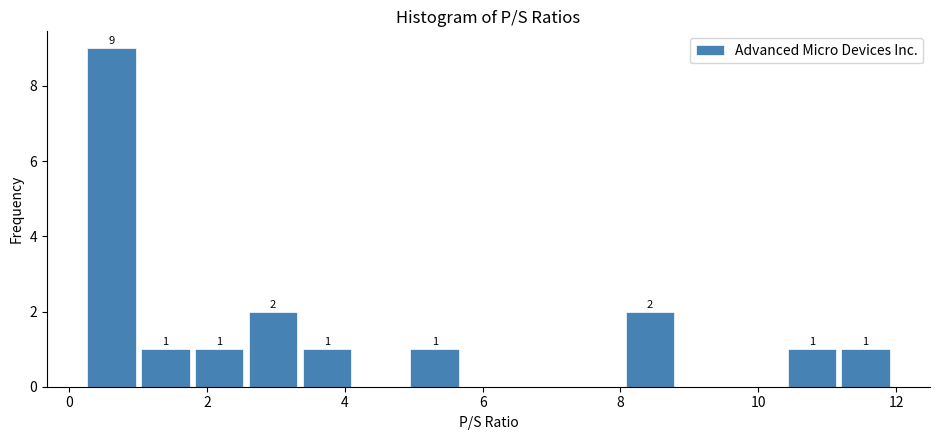

Read against the x-axis, roughly where is the centre of the tallest bar?

0.6